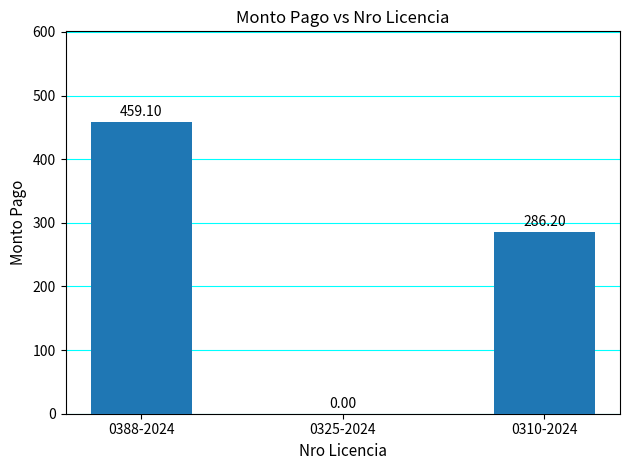

What is the greatest value displayed?

459.1